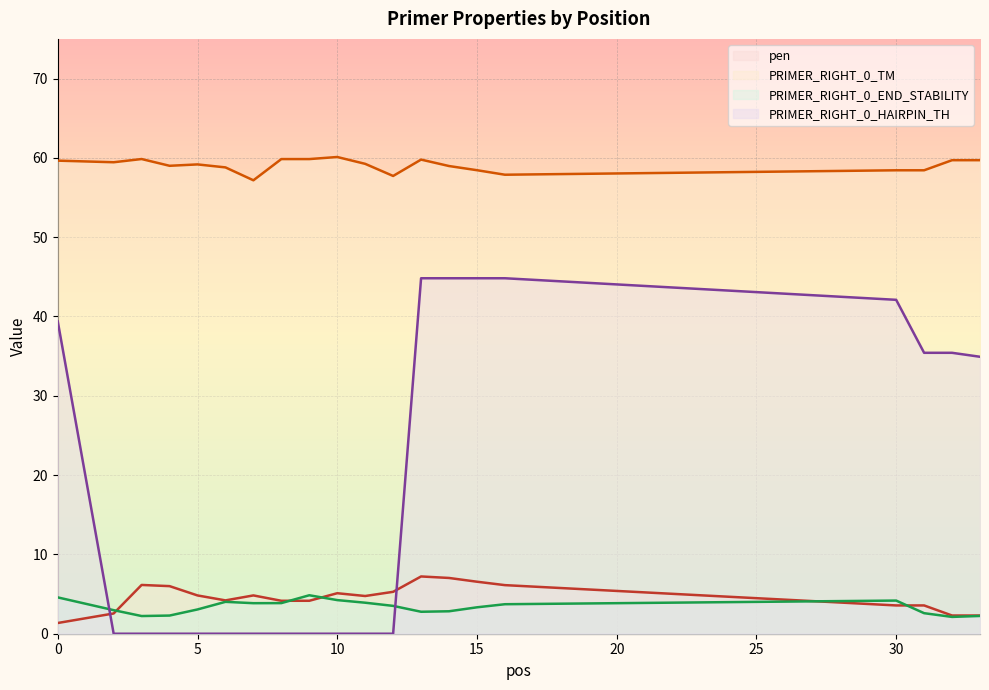

At which label is PRIMER_RIGHT_0_HAIRPIN_TH closest to 22?

33